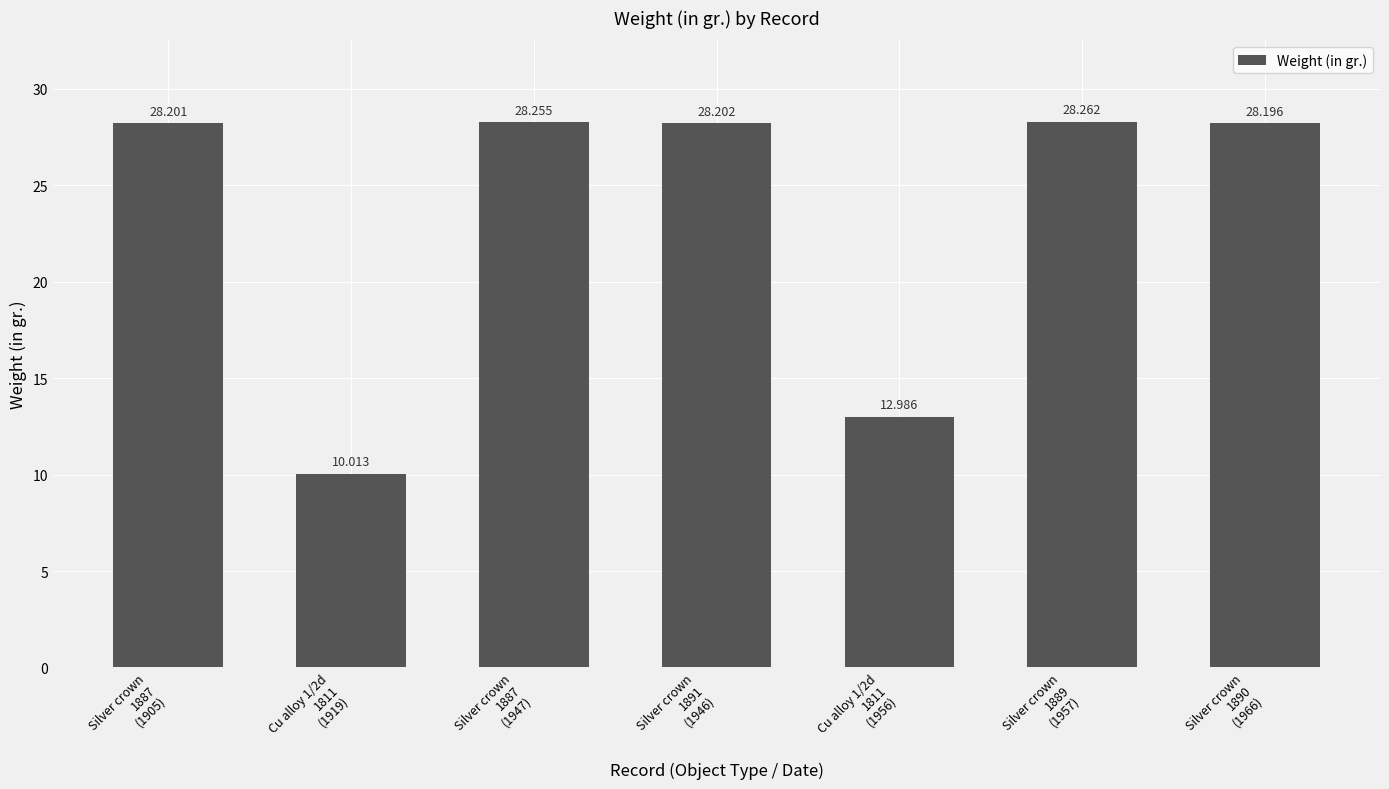

The chart shows a value of 9.9 at Silver crown
1891
(1946). True or false?

False